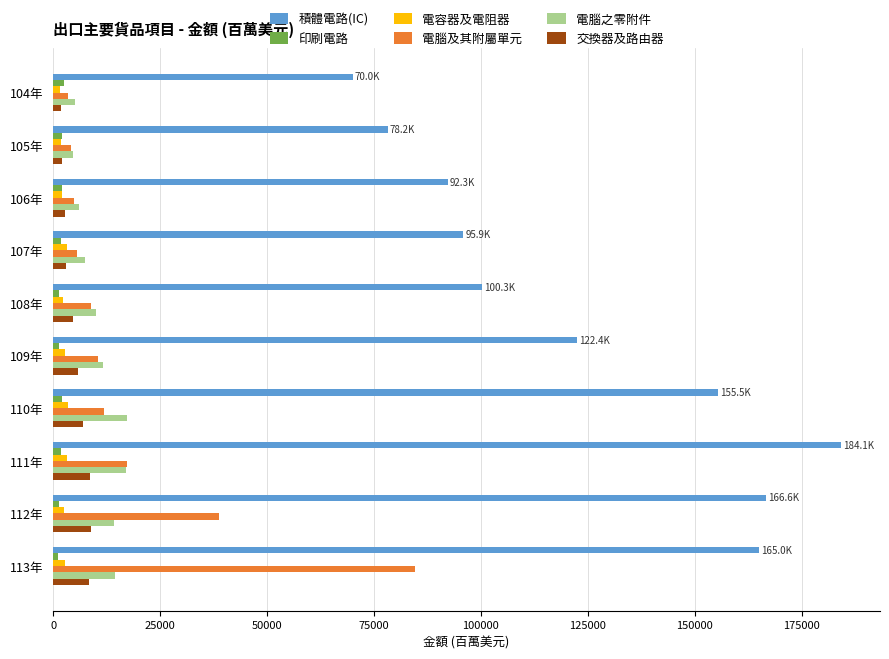

Between 106年 and 111年, which series saw the biggest shift?

積體電路(IC)